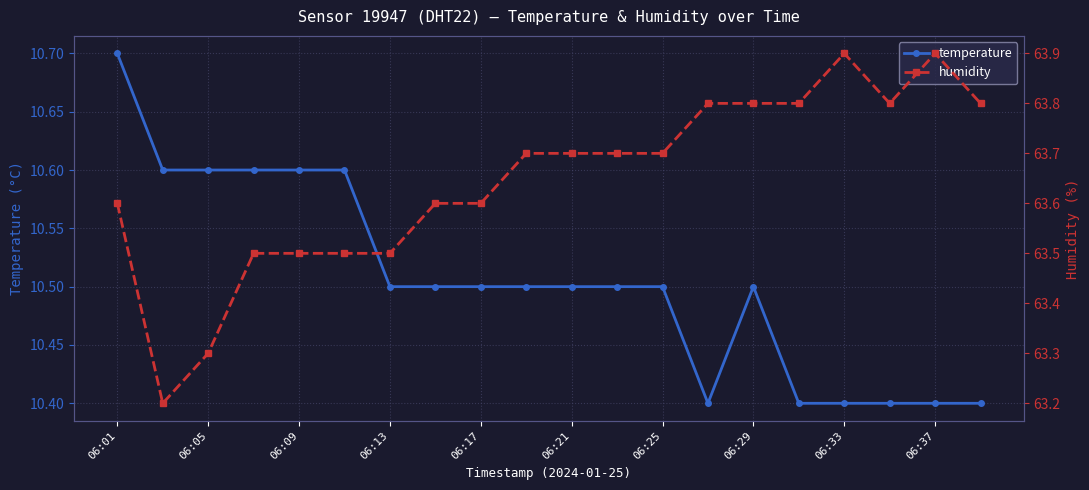

Which series has the largest total across all categories?

humidity